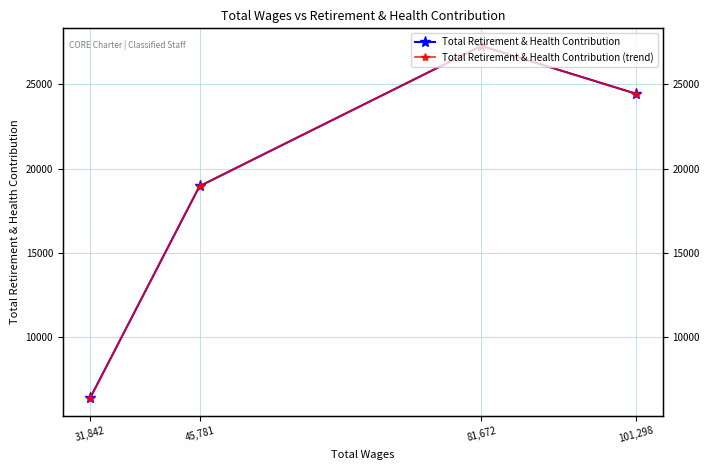

True or false: Total Retirement & Health Contribution and Total Retirement & Health Contribution (trend) cross at least once.

False